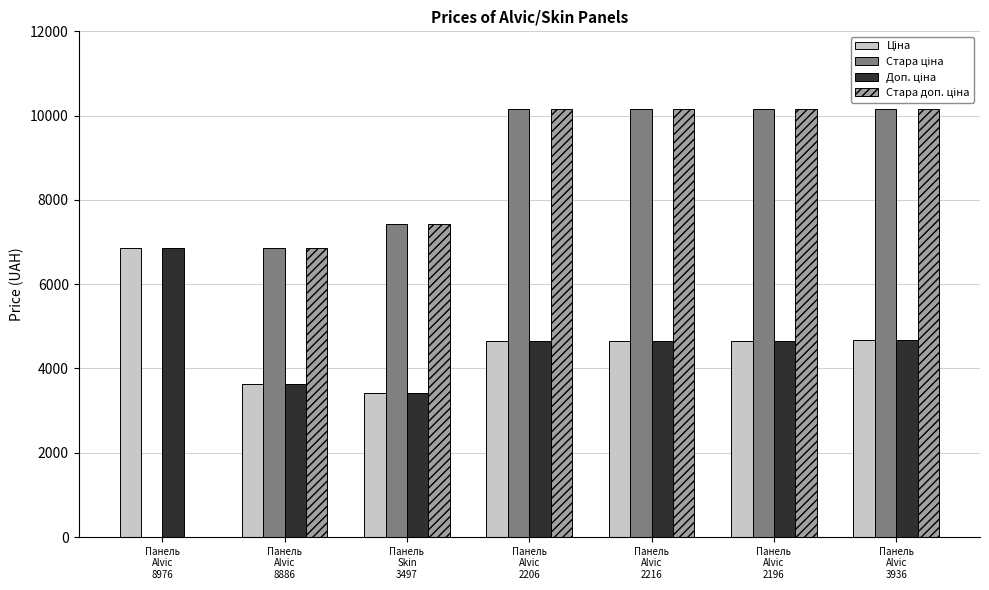

How many distinct data groups are displayed?

4